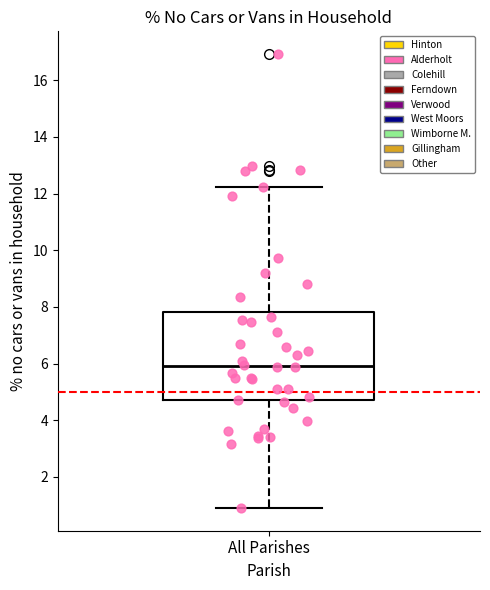

Read this box plot against the y-axis: the position of the median line, the range covered by the box, and the ends of both whiskers. The values are not printed on the chart, so give them approximately, as read against the axis.

median 6.0, box 4.8 to 7.8, whiskers 1.0 to 12.2